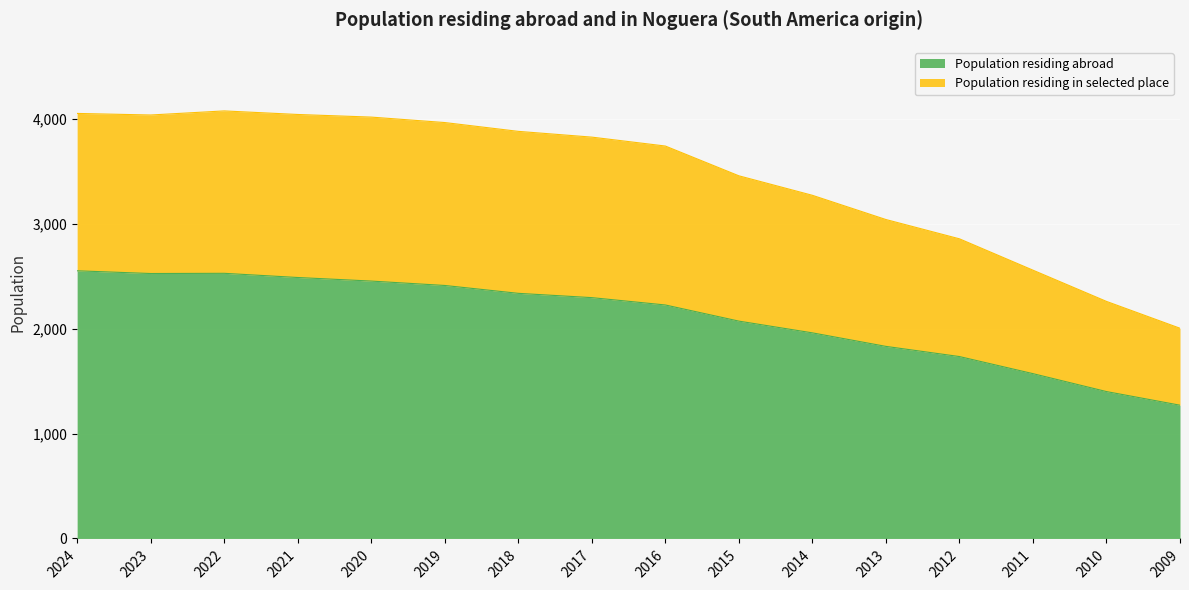

At which label does Population residing abroad reach its peak?

2024